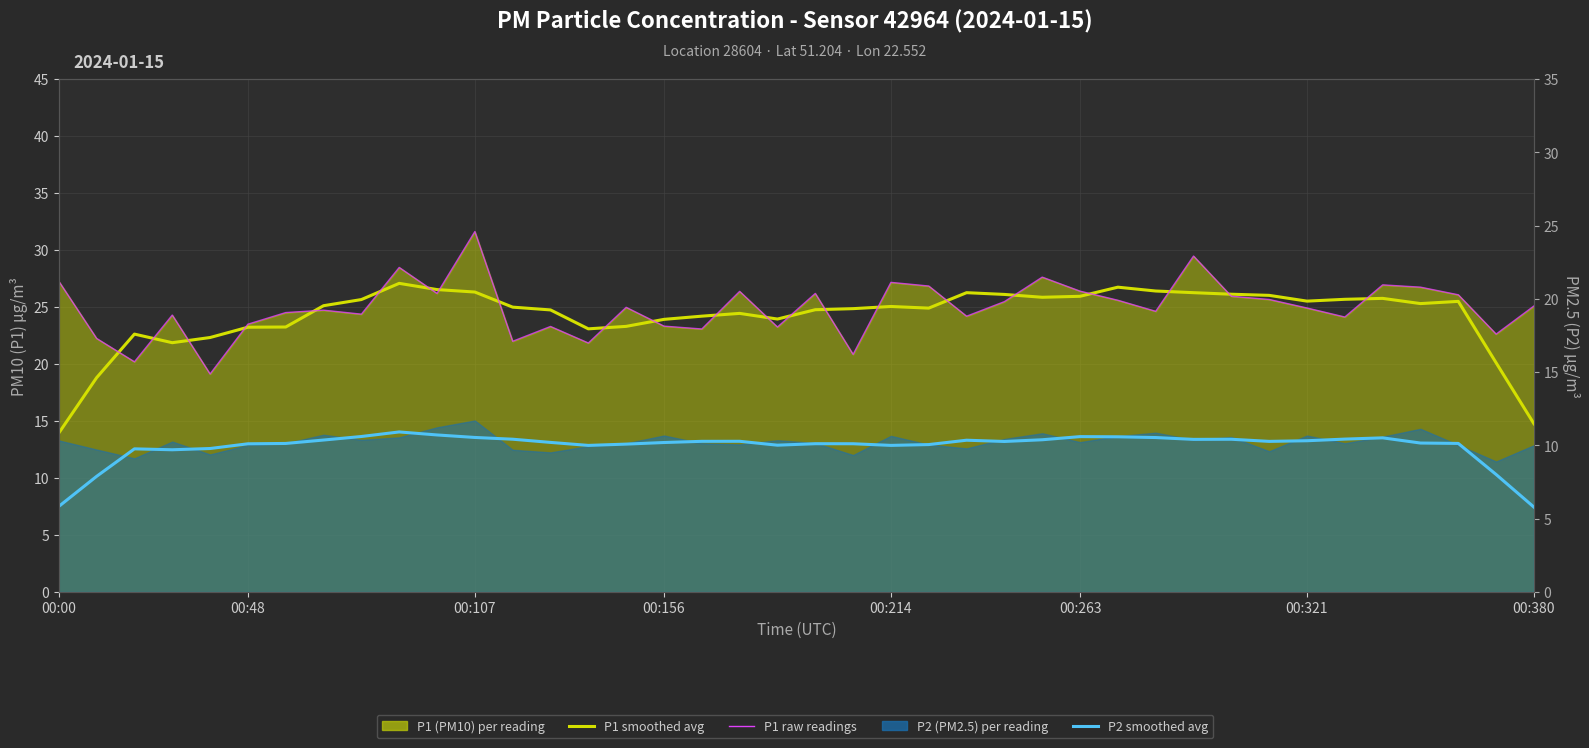

What is the maximum value for P1 smooth avg?

27.1